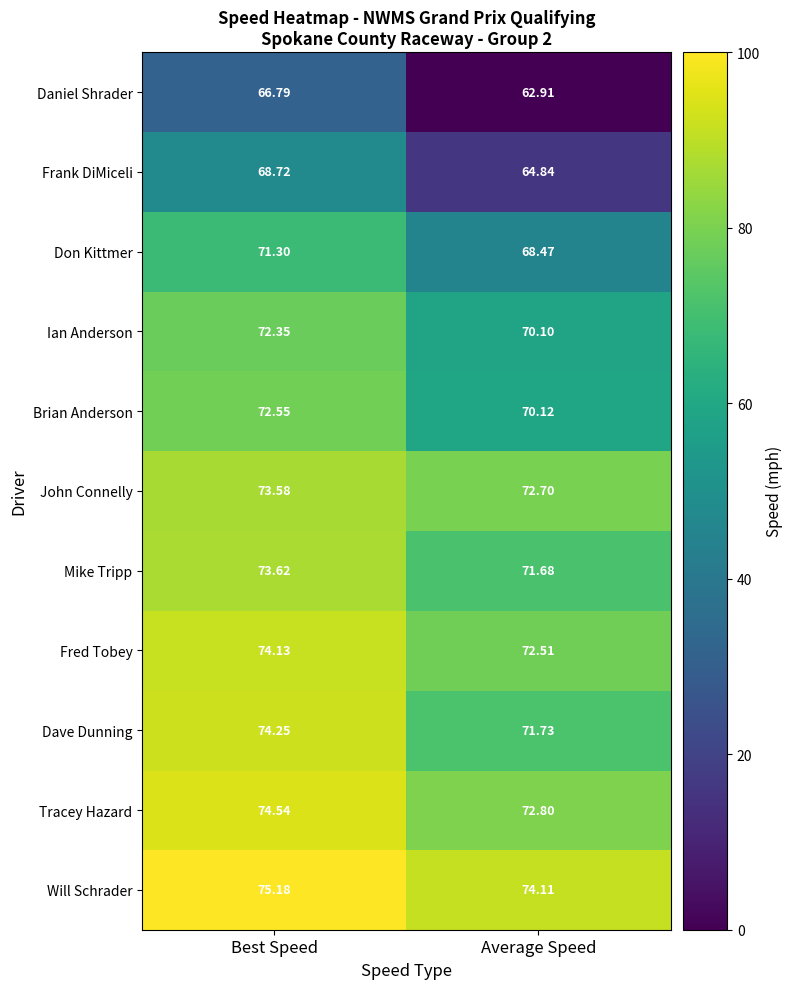

Which series has the largest total across all categories?

Will Schrader